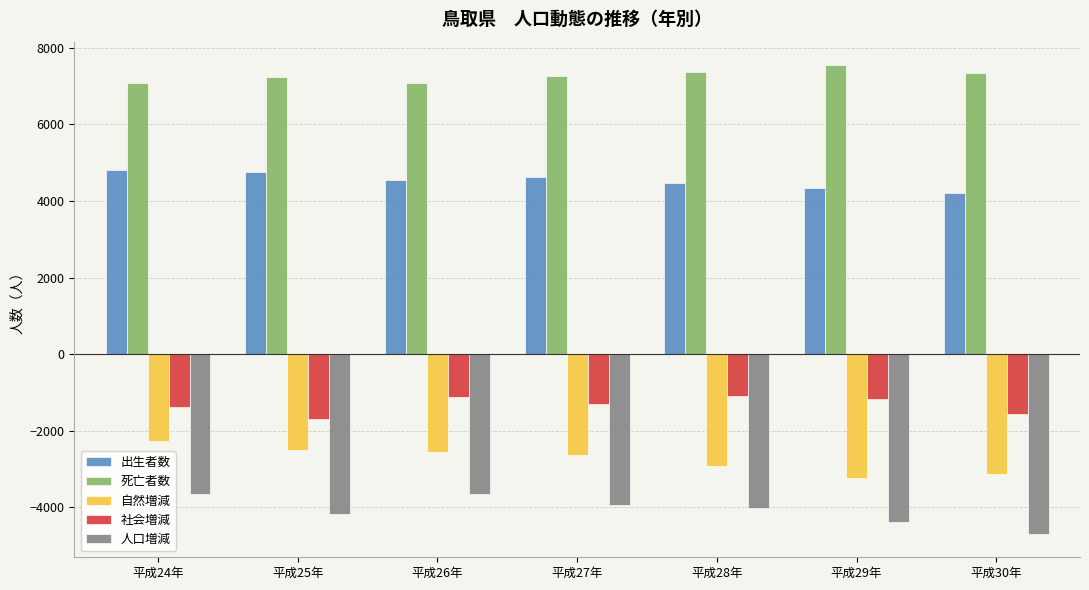

How many data points does each series have?

7